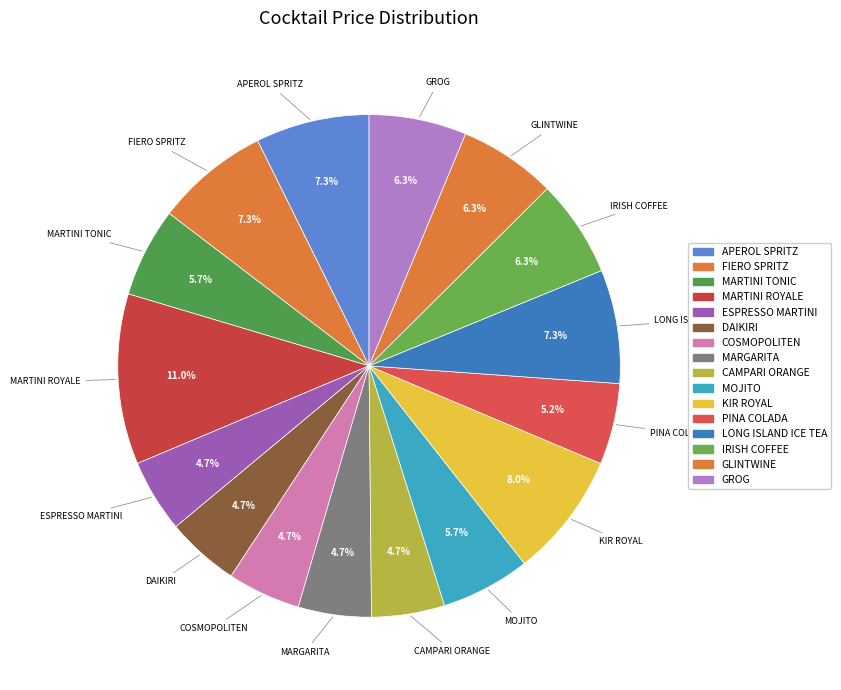

Is there any slice that represents more than half of the pie?

No